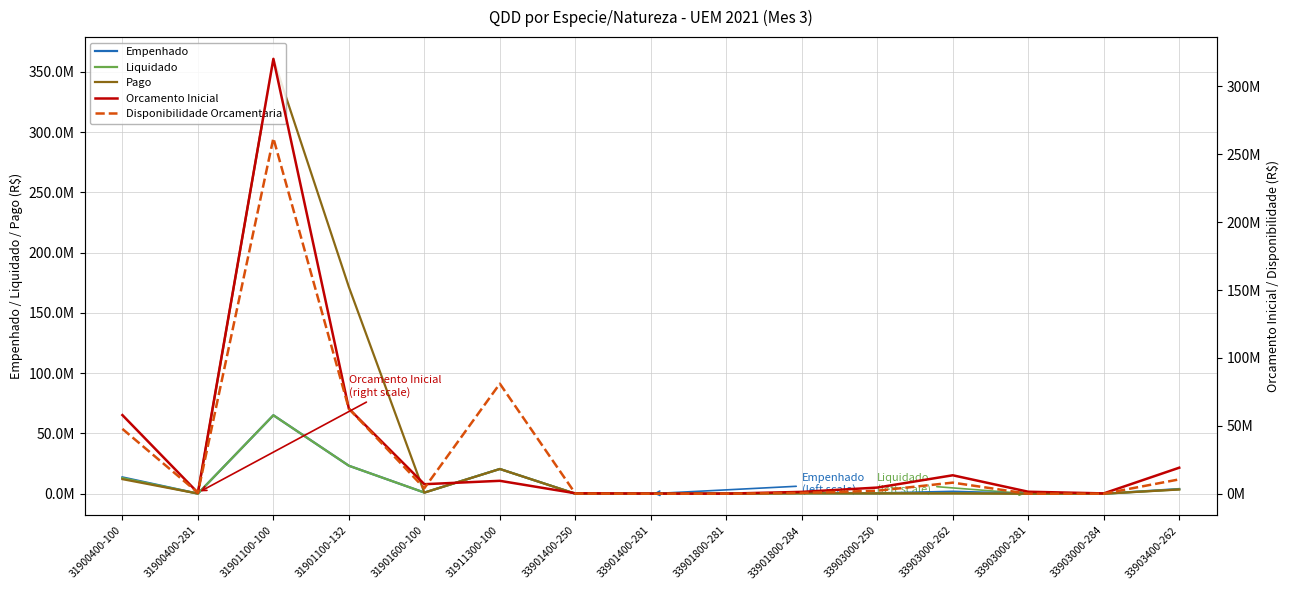

What is the difference between the Disponibilidade Orcamentaria values at 31901600-100 and 33901400-250?

3915934.0